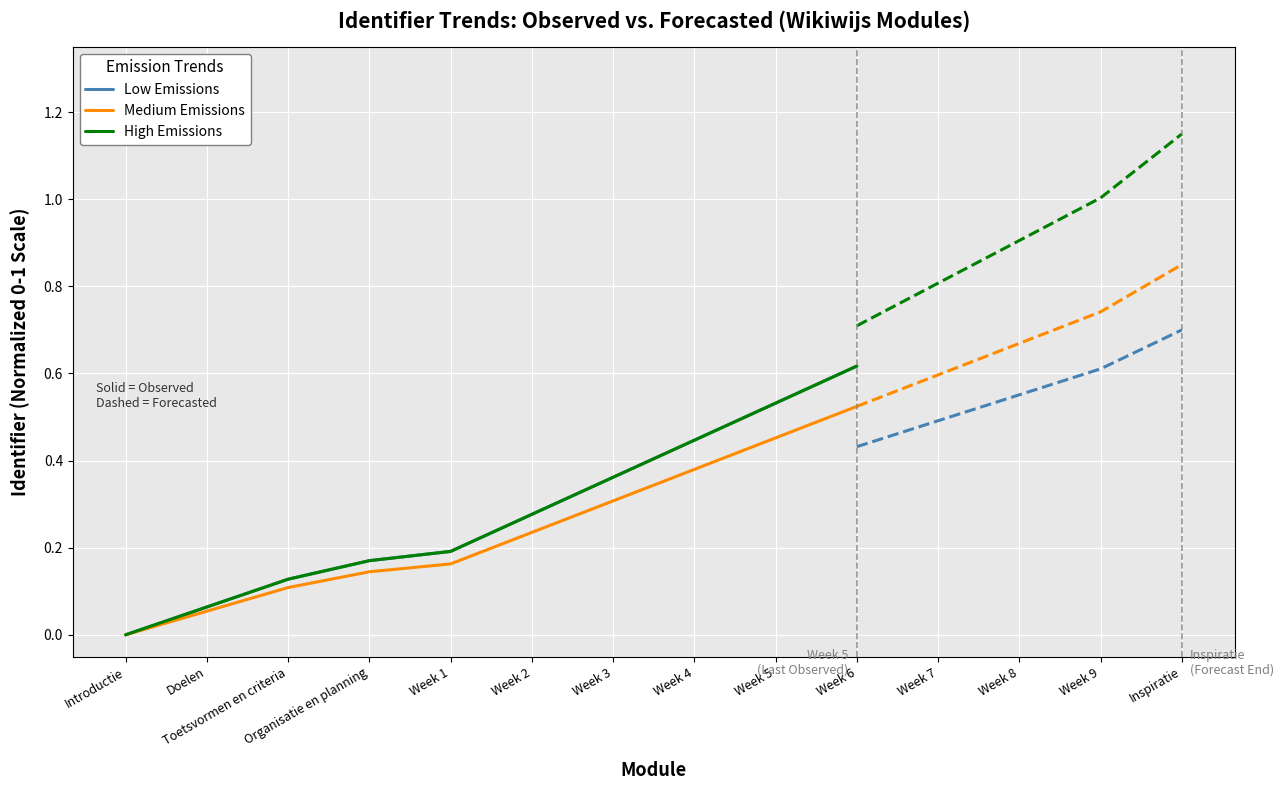

Between Introductie and Week 3, which is larger?

Week 3